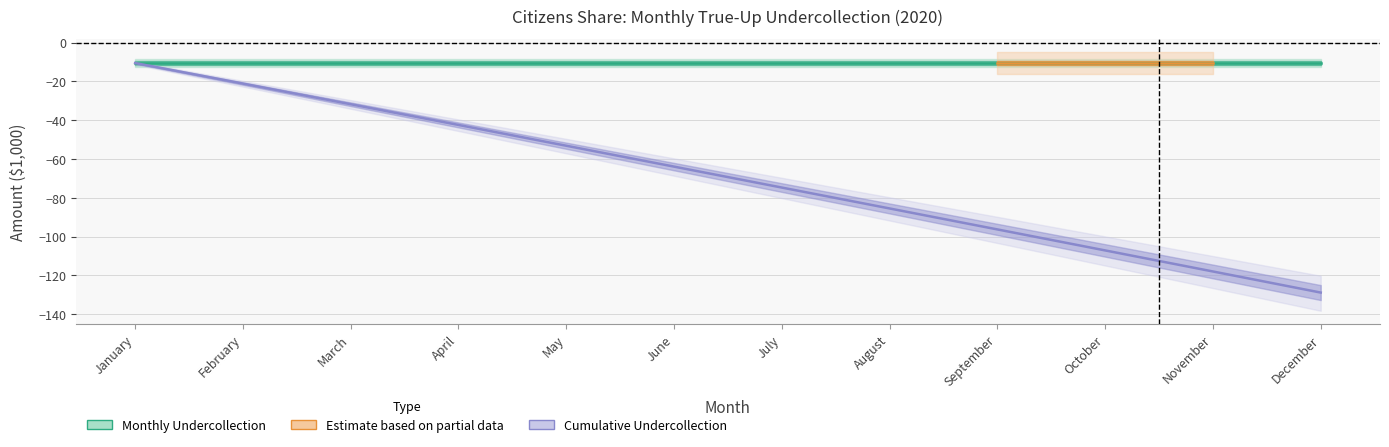

How many distinct data groups are displayed?

3